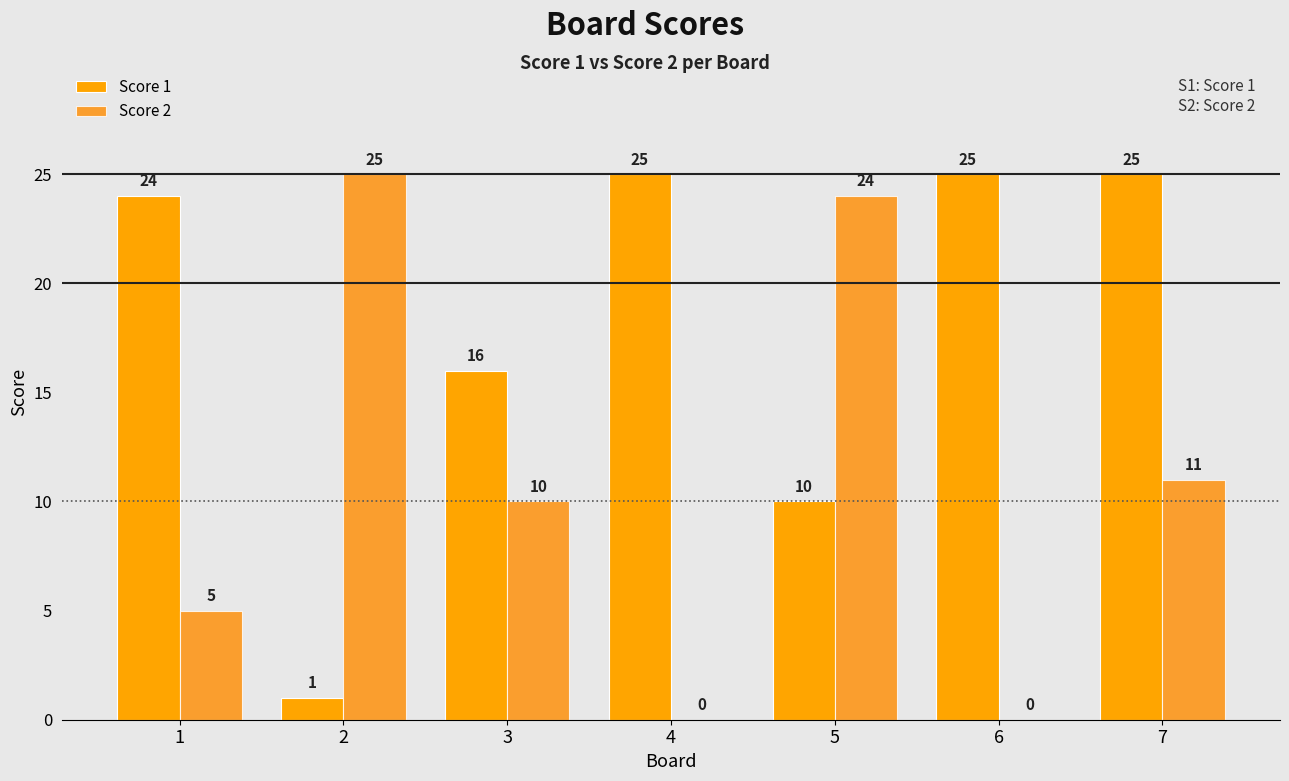

What is the total value across all series at 3?

26